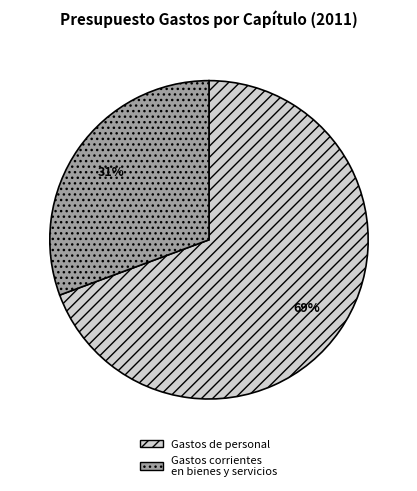

True or false: Gastos de personal accounts for 69% of the total.

True